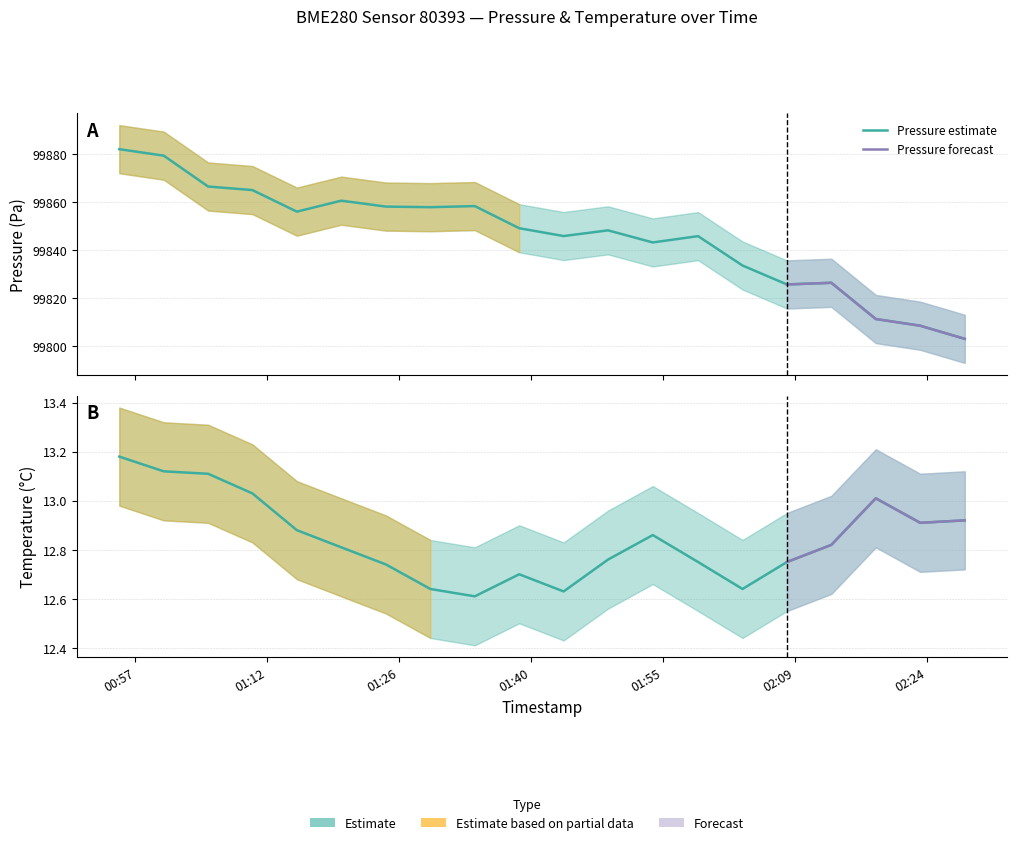

Which series has the largest total across all categories?

Pressure (Pa)